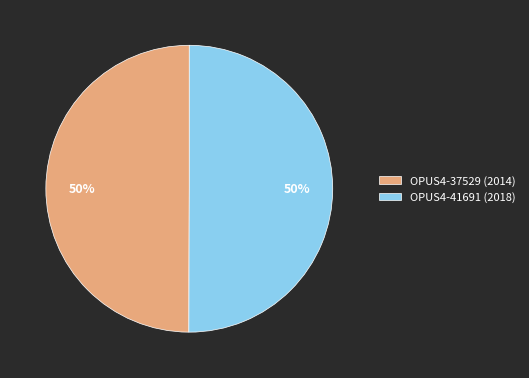

What is the ratio of the value at OPUS4-37529 (2014) to the value at OPUS4-41691 (2018)?

1.0